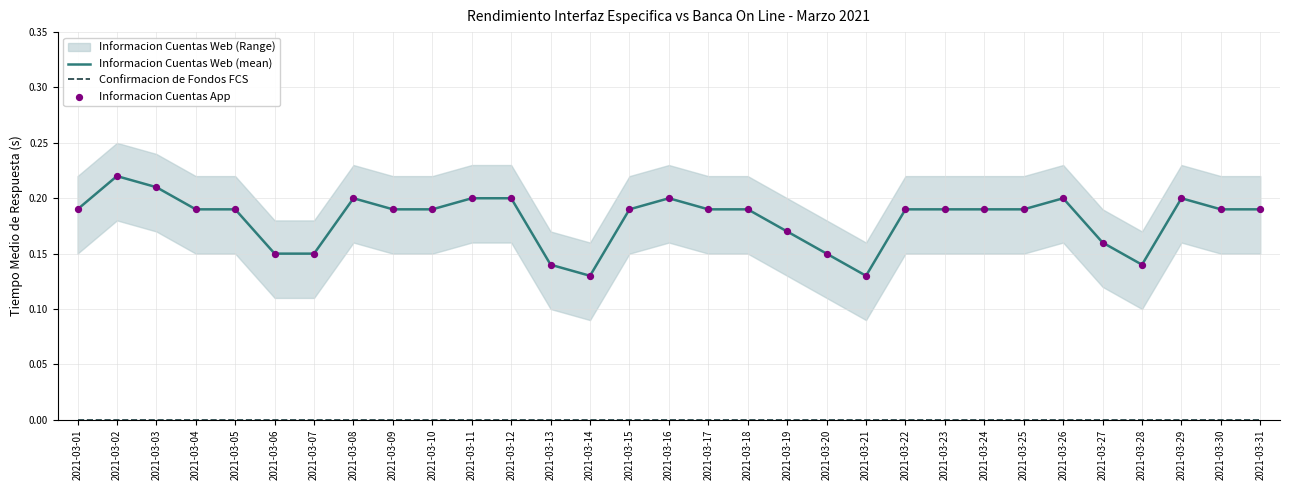

At which category is the sum across all series the highest?

2021-03-02